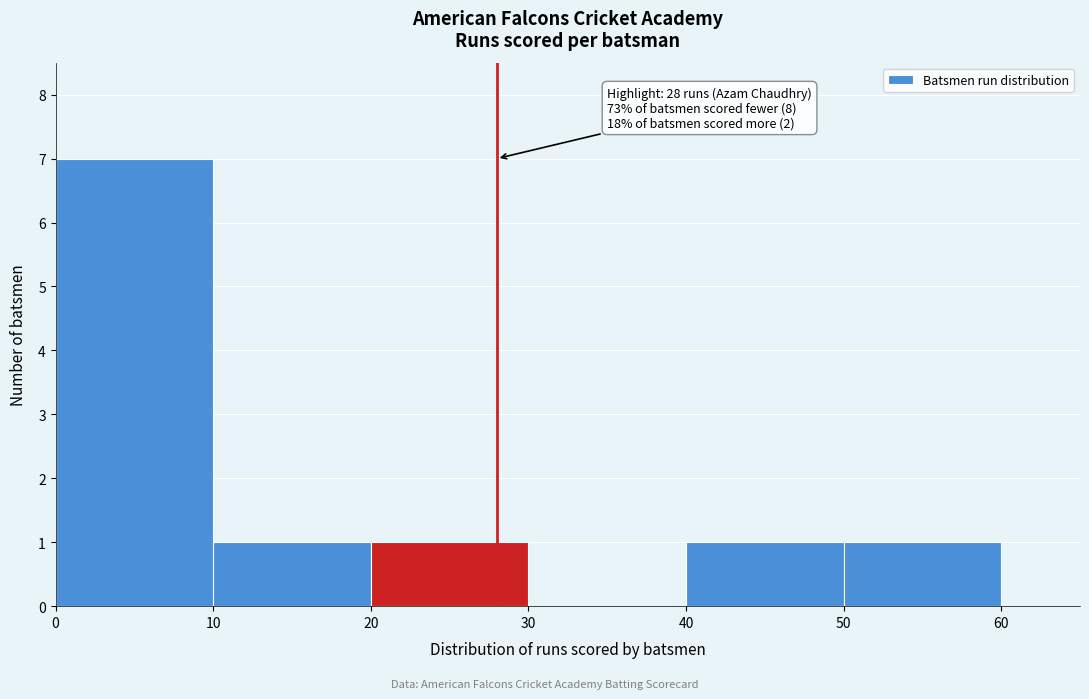

Which range on the x-axis has the tallest bar?

0 to 10